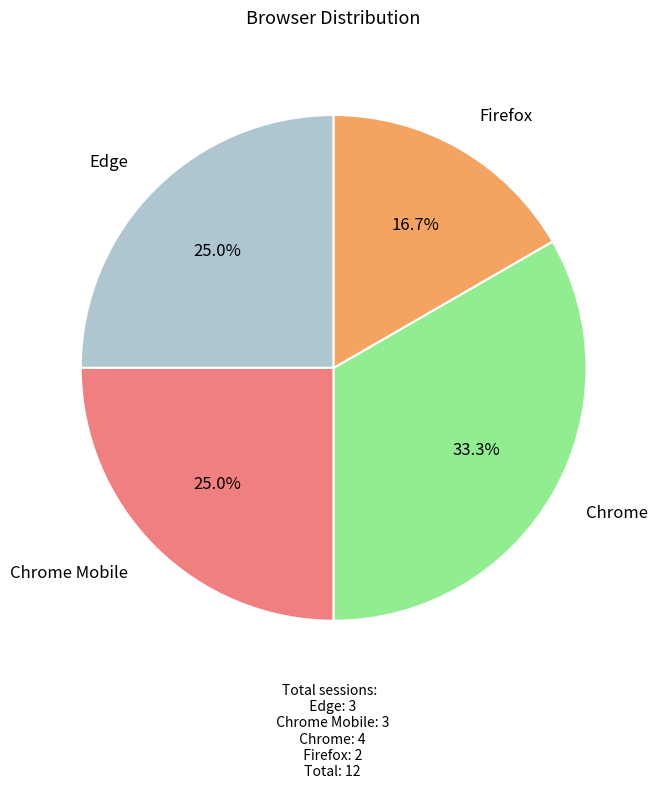

Does any single category account for the majority?

No